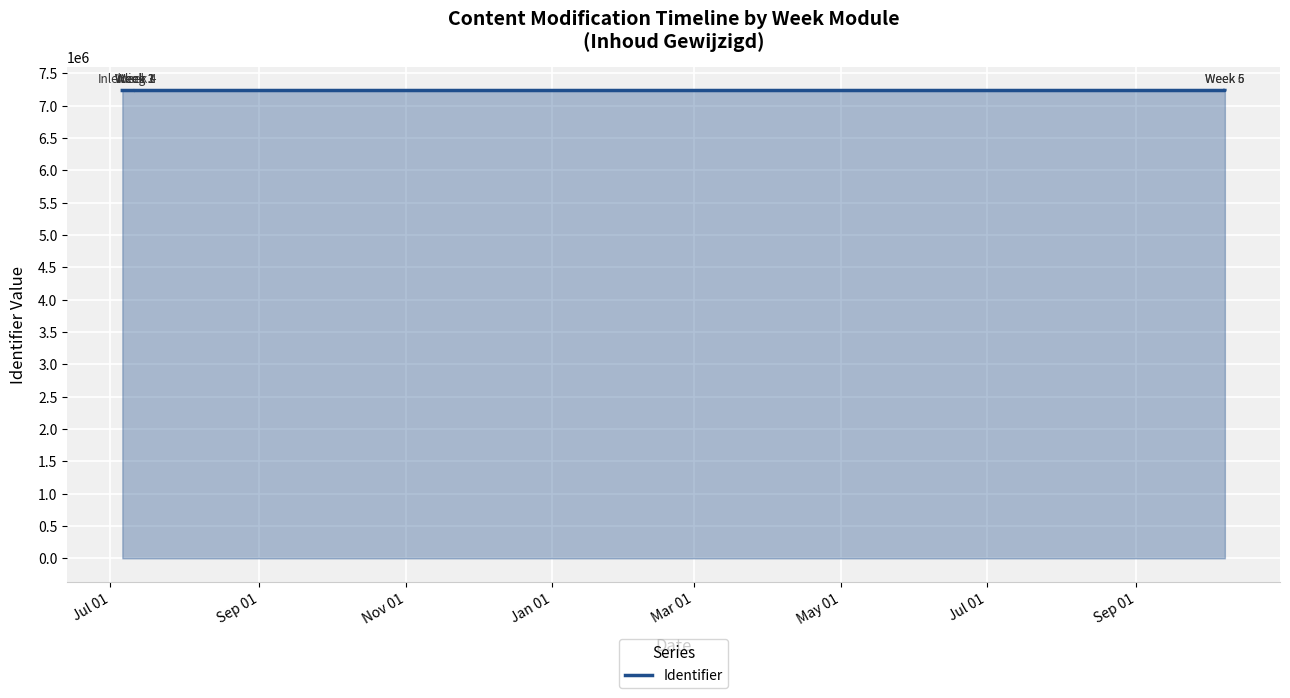

What is the greatest value displayed?

7232765